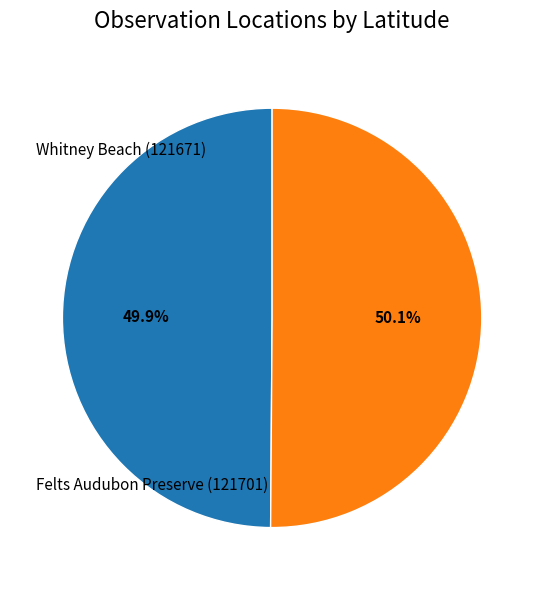

Do Whitney Beach (121671) and Felts Audubon Preserve (121701) together represent more than half of the pie?

Yes